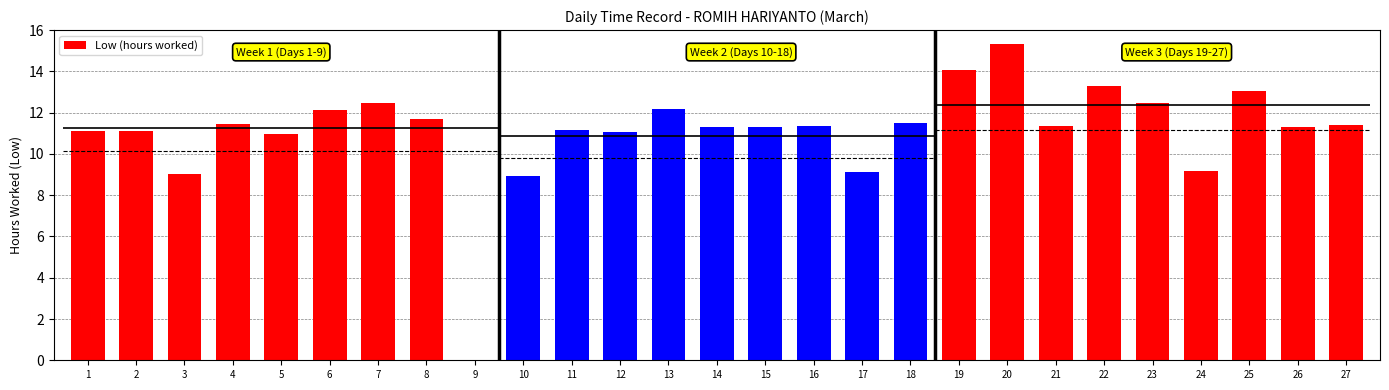

What is the sum of the values at 7 and 13?

24.7